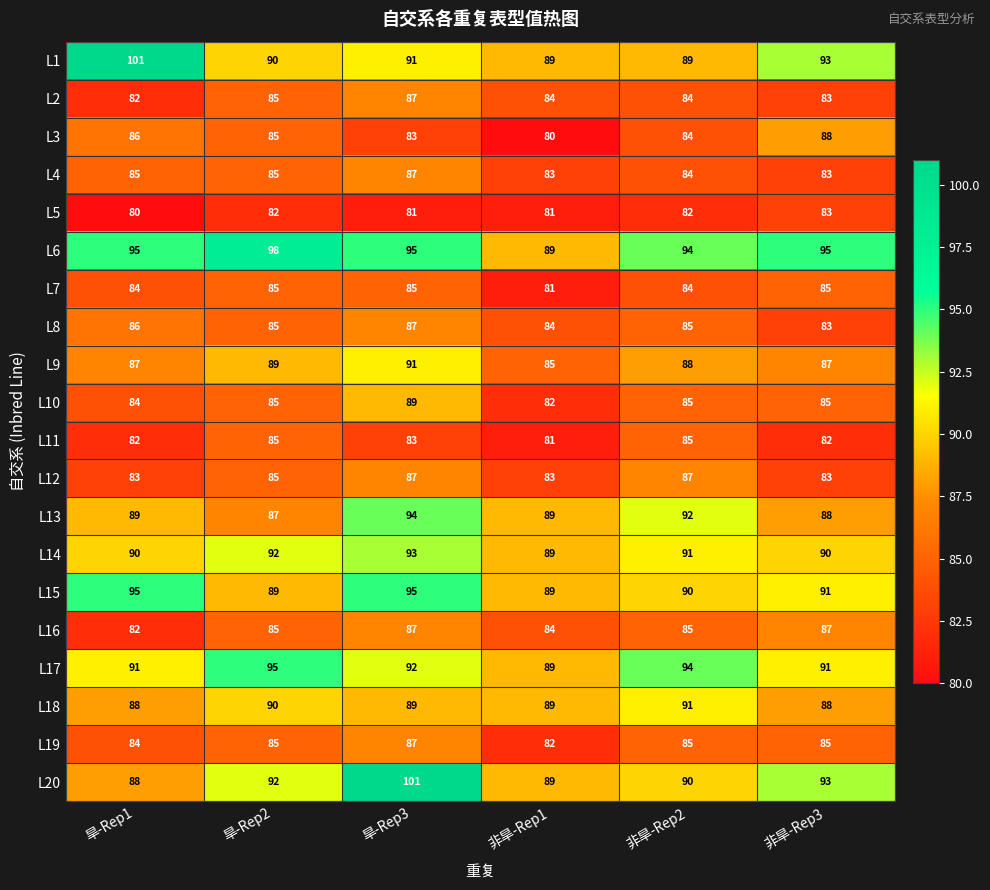

What is the approximate value of L14 at 非旱-Rep3?

90